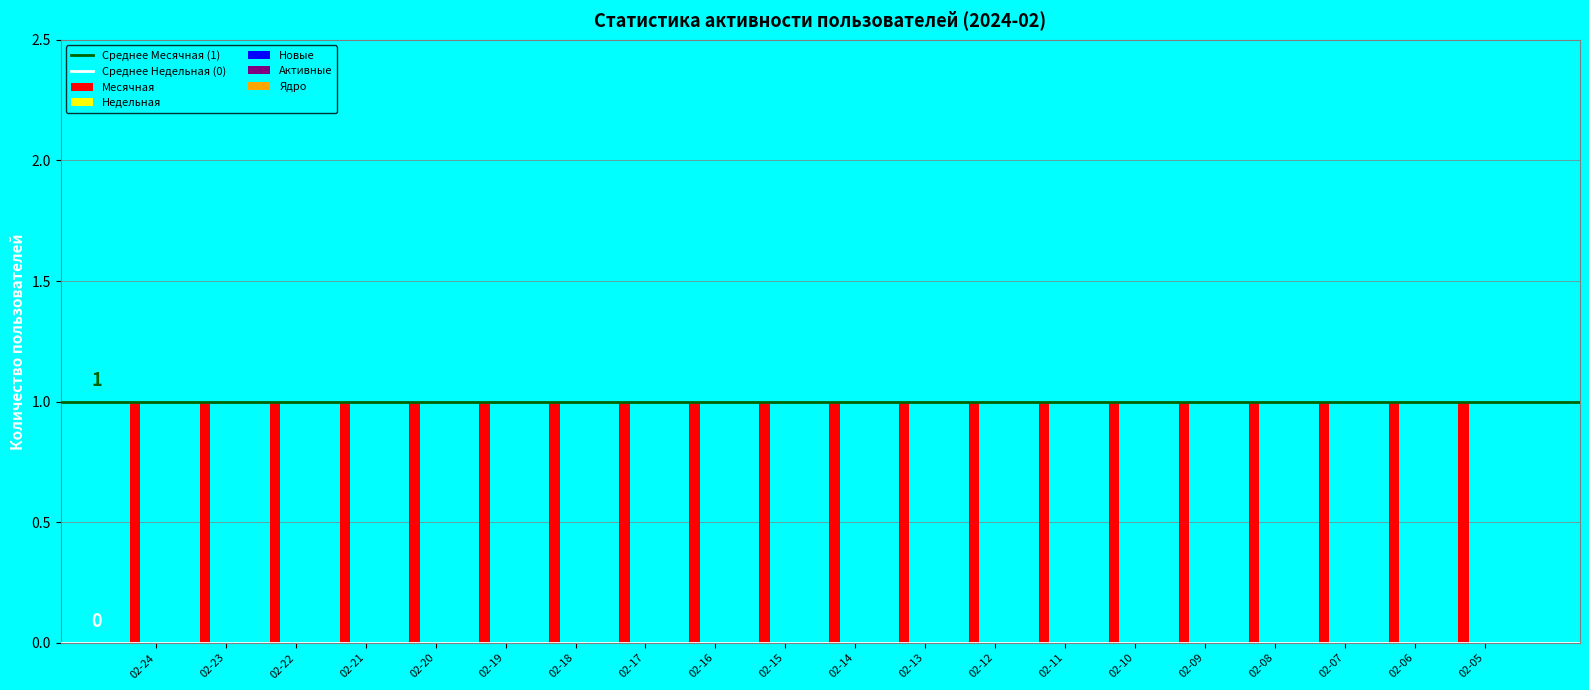

At how many categories does at least one series exceed 0?

20